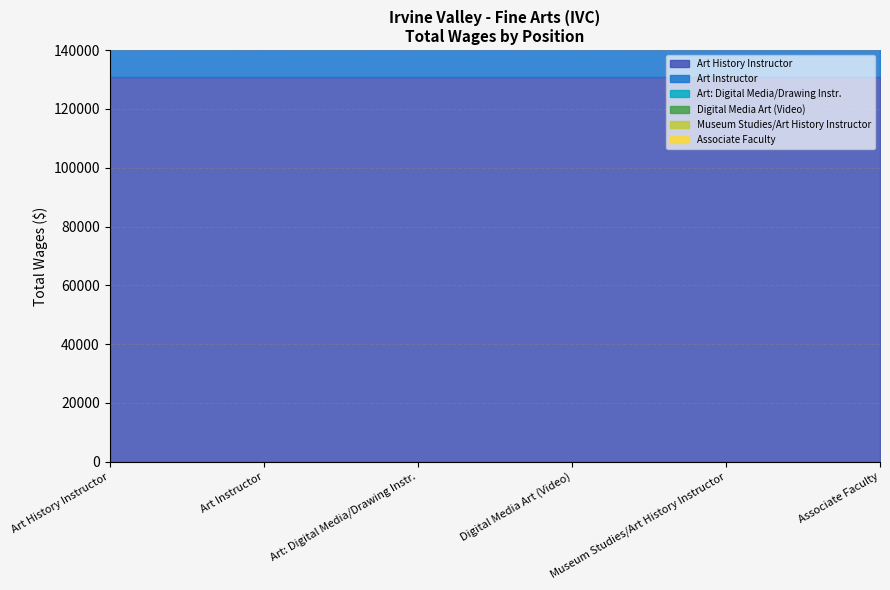

What is the minimum value shown in the chart?

15542